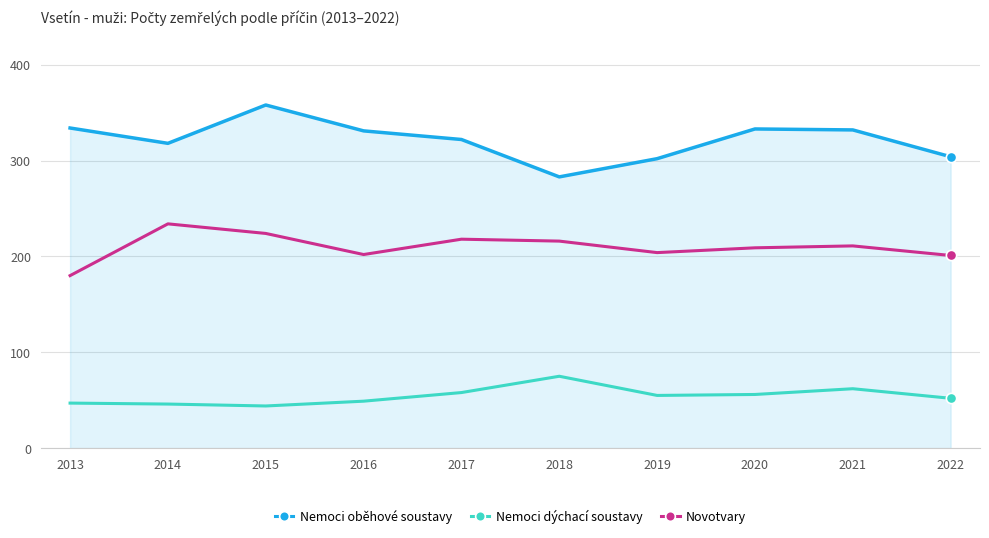

Which series has the largest total across all categories?

Nemoci oběhové soustavy